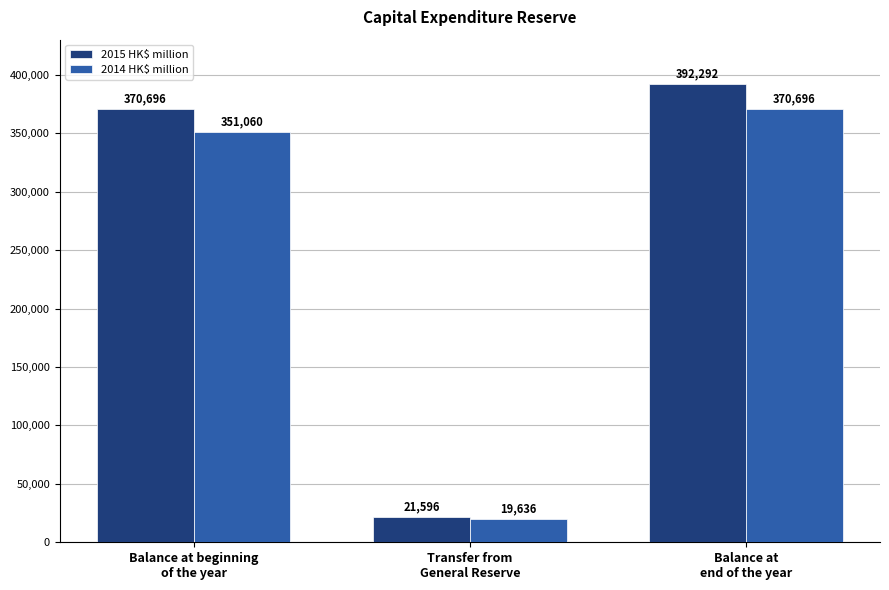

True or false: 2015 HK$ million has a value of 21596 at Transfer from
General Reserve.

True